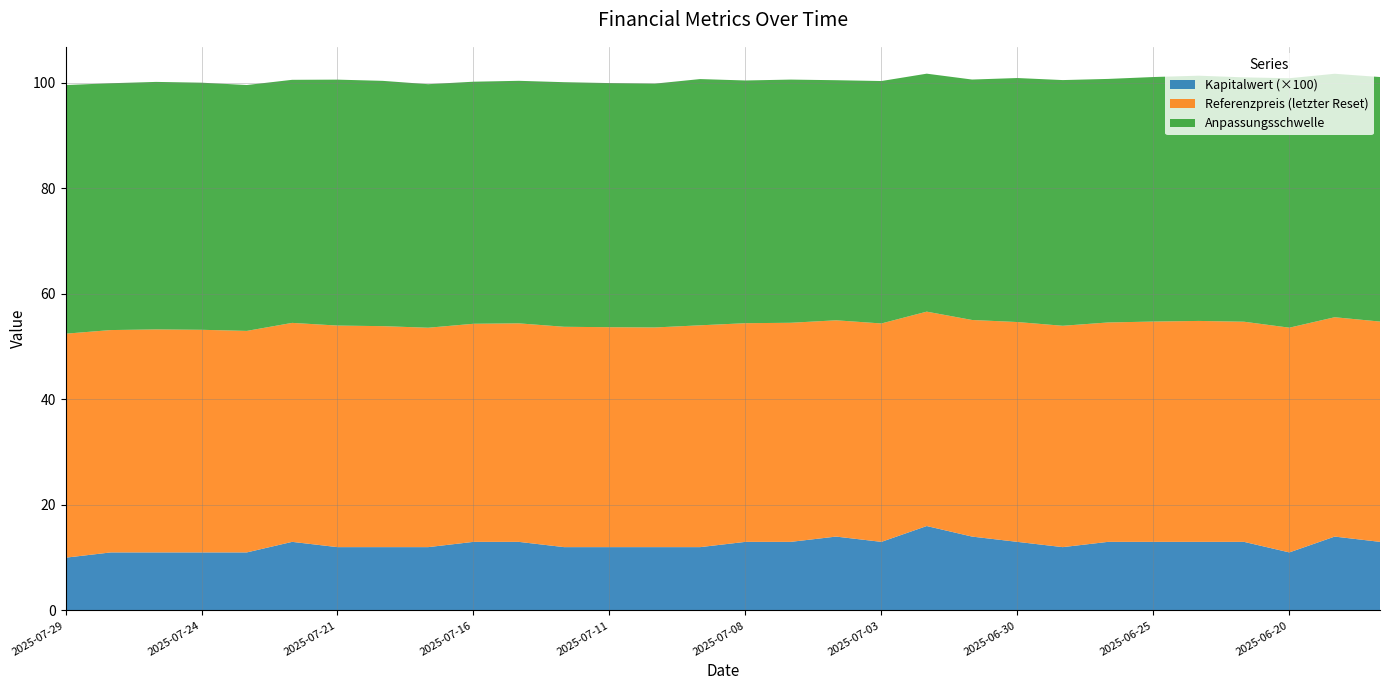

Reading left to right, list all the values displayed in this chart.

Kapitalwert: 0.1	0.1	0.1	0.1	0.1	0.1	0.1	0.1	0.1	0.1	0.1	0.1	0.1	0.1	0.1	0.1	0.1	0.1	0.1	0.2	0.1	0.1	0.1	0.1	0.1	0.1	0.1	0.1	0.1	0.1
Anpassungsschwelle: 47.1	46.8	46.9	46.8	46.6	46.1	46.6	46.5	46.2	45.9	46.0	46.4	46.3	46.2	46.7	46.0	46.1	45.5	46.0	45.1	45.6	46.3	46.6	46.2	46.4	46.5	46.3	47.3	46.2	46.4
Referenzpreis: 42.5	42.1	42.3	42.2	42.0	41.5	42.0	41.9	41.6	41.3	41.4	41.8	41.7	41.6	42.0	41.5	41.5	41.0	41.4	40.6	41.1	41.7	42.0	41.6	41.8	41.9	41.7	42.6	41.6	41.8